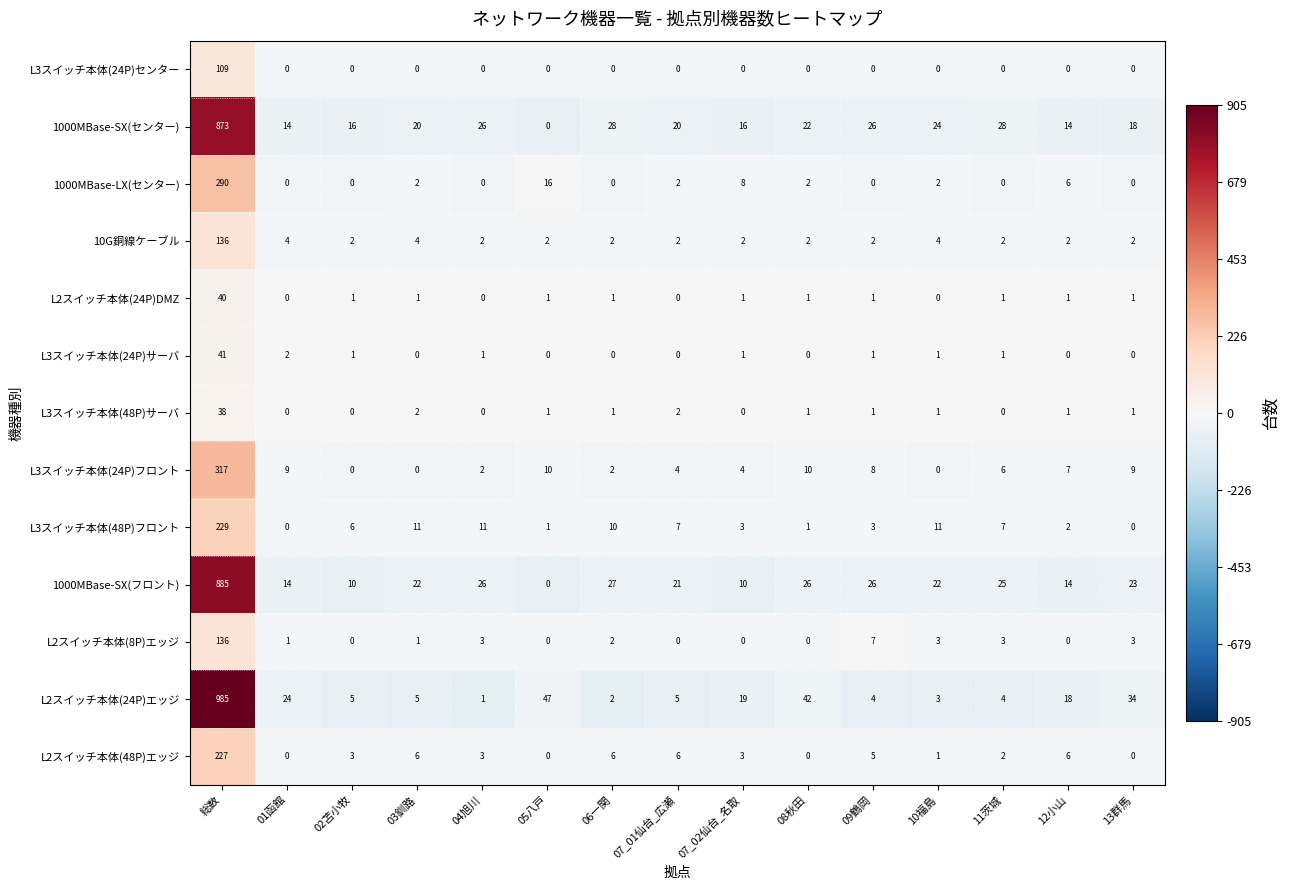

What is the average value of the L2スイッチ本体(24P)DMZ series?

3